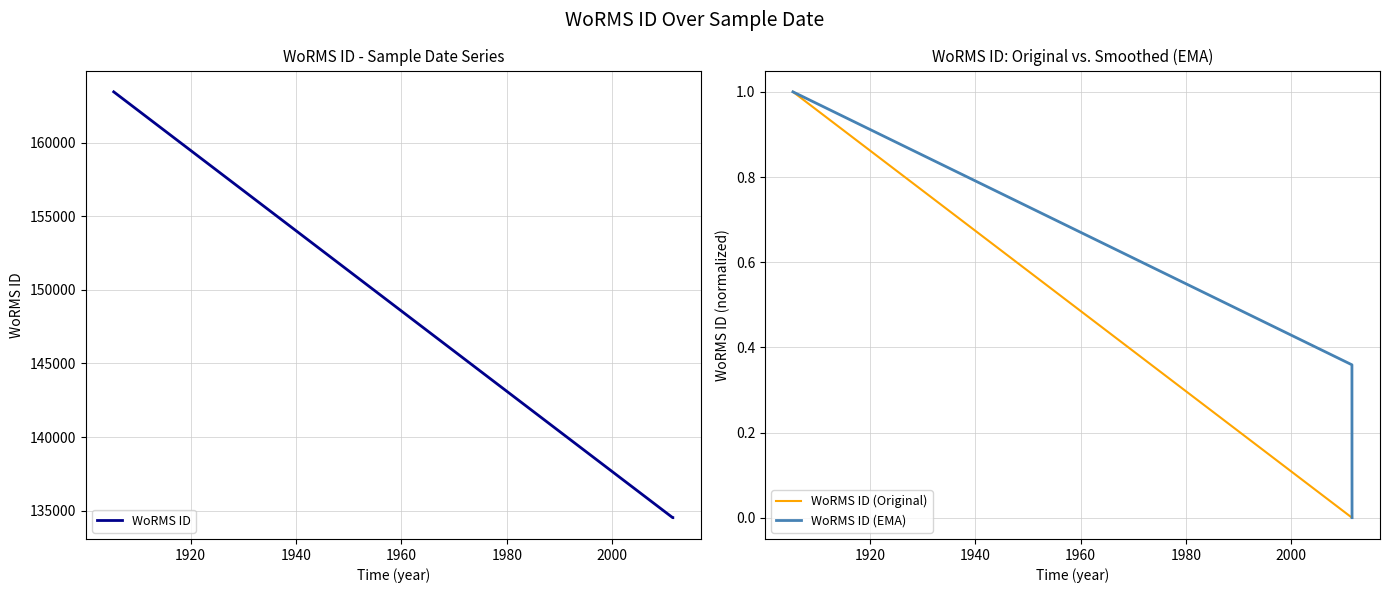

What is the difference between the maximum and second lowest values in the WoRMS ID series?

28921